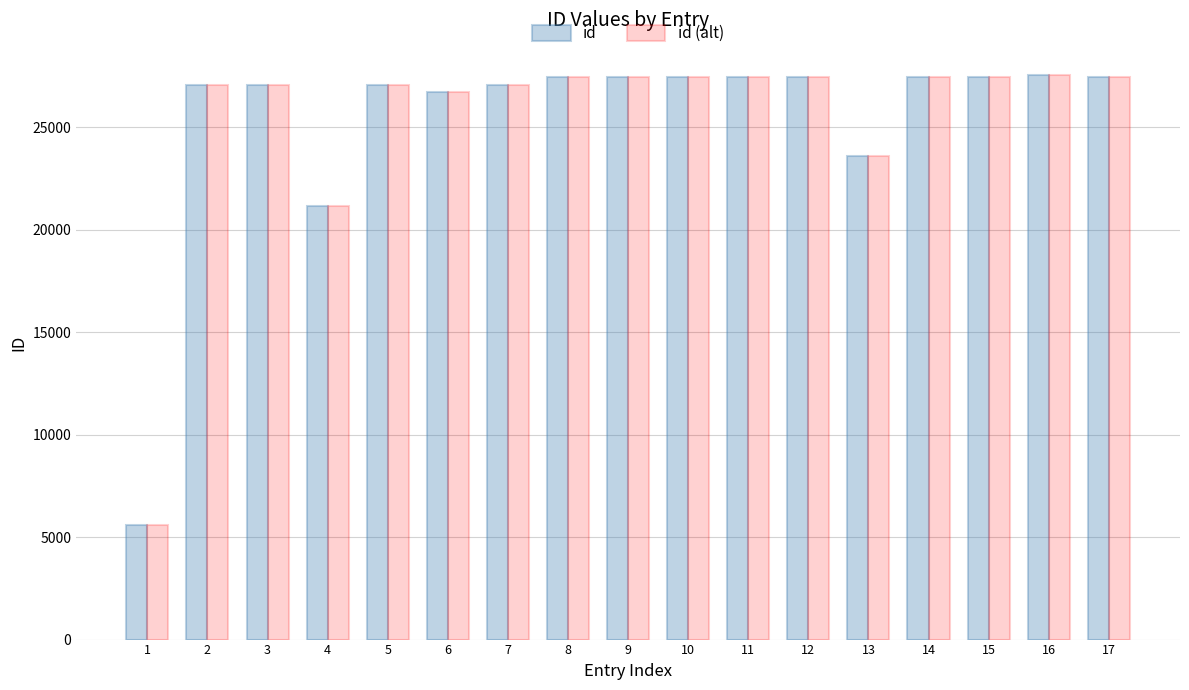

The value of id (alt) at 1 is 2069. True or false?

False